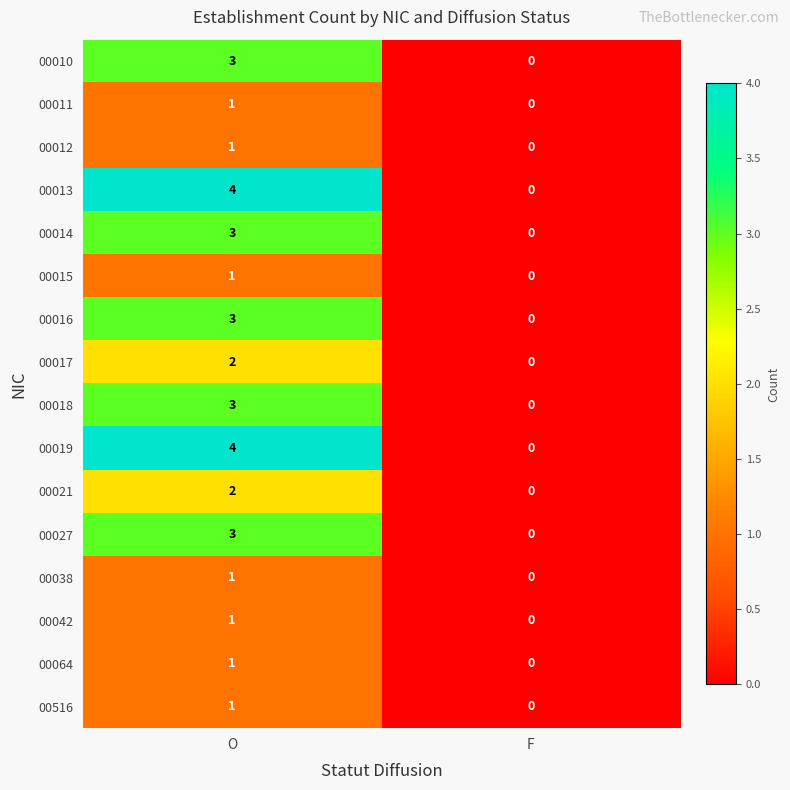

Which label corresponds to the smallest value in the chart?

F